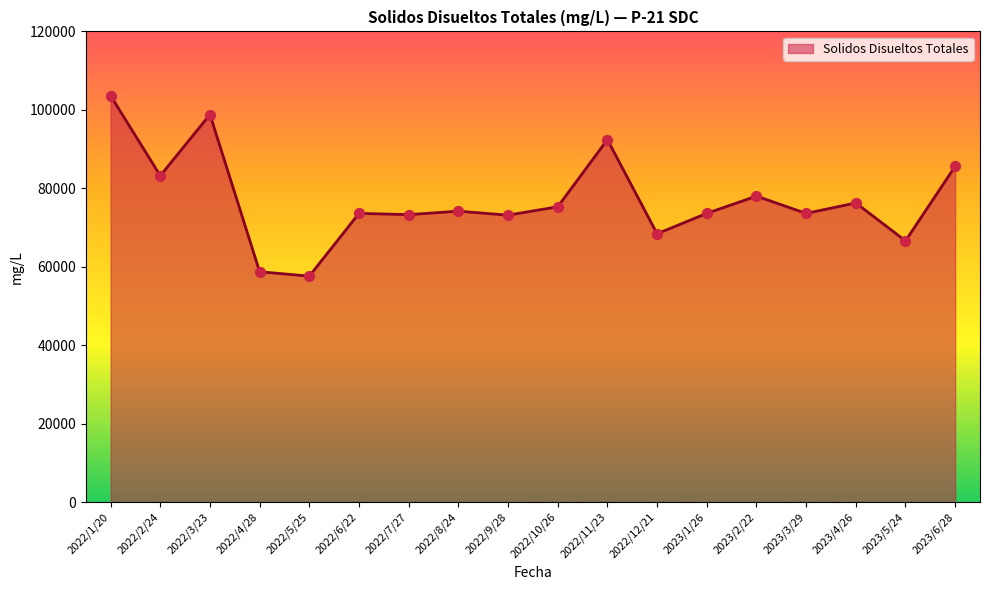

What is the ratio of the value at 2022/10/26 to the value at 2022/5/25?

1.3